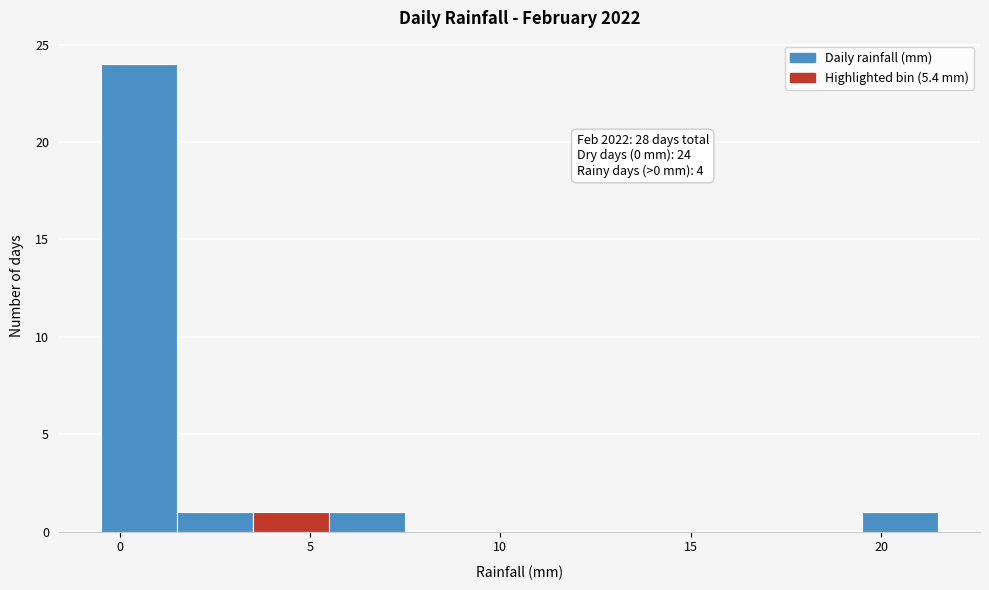

Over which range of the x-axis is the bar tallest?

-0.5 to 1.5